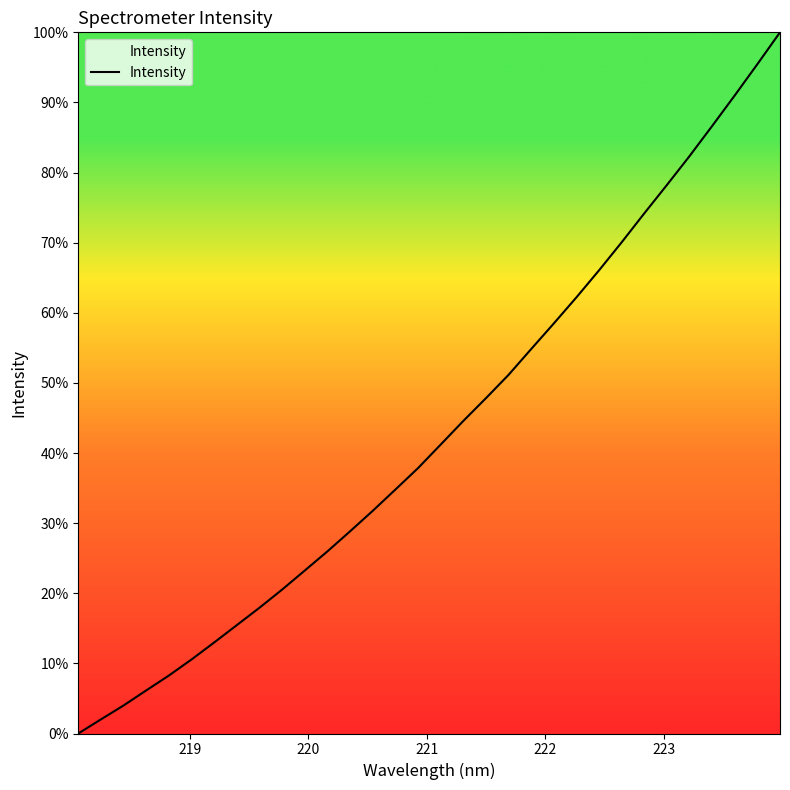

What is the maximum value shown in the chart?

100.0